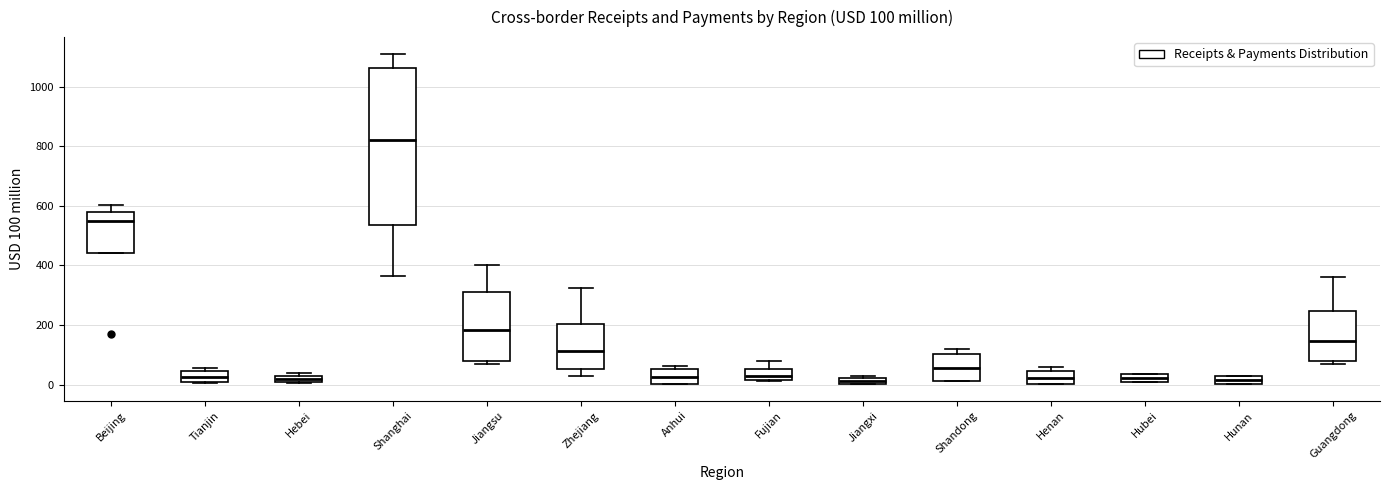

Comparing the boxes themselves (not the whiskers), which one is the tallest?

Shanghai